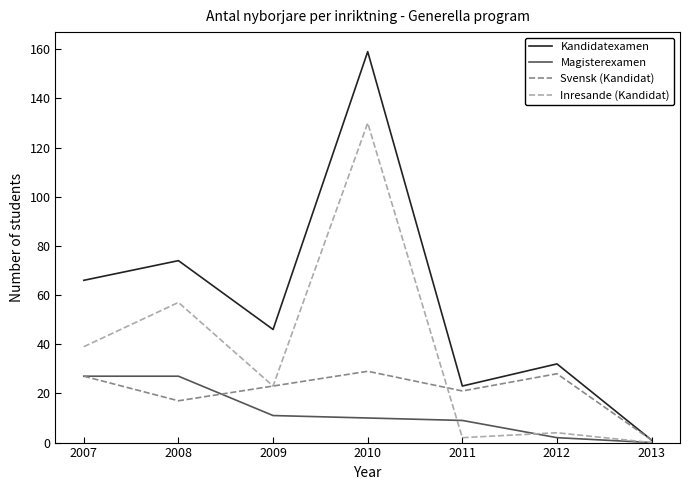

At how many categories does at least one series exceed 130?

1